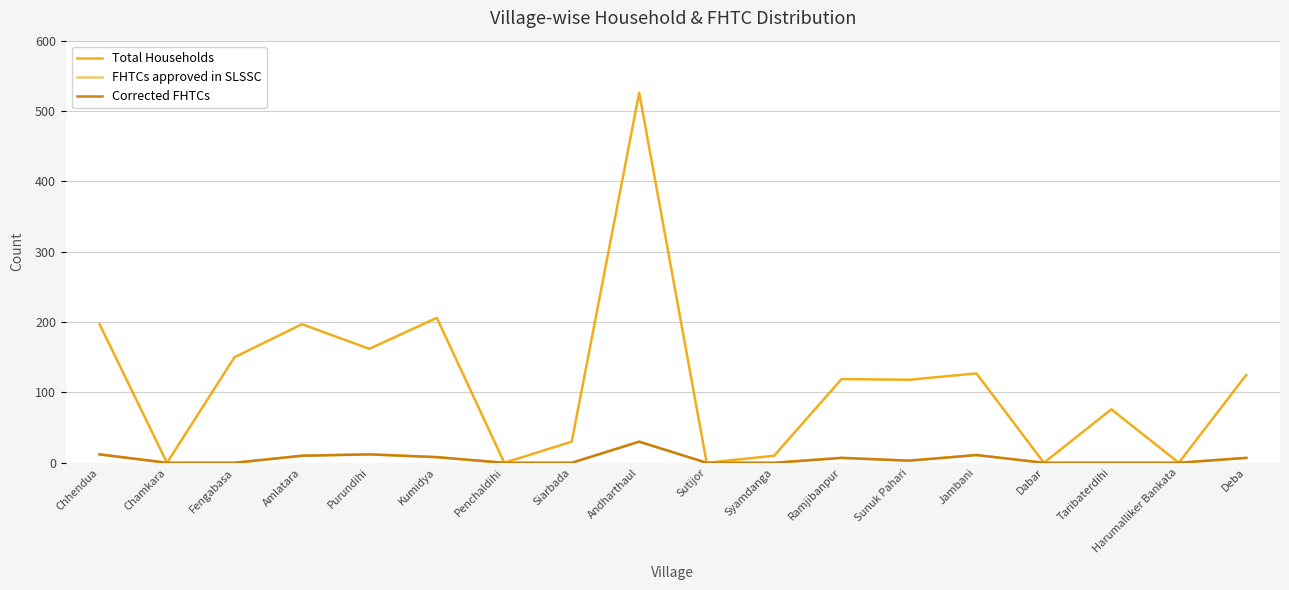

Reading left to right, extract all data points from this chart.

Total Households: Chhendua=197	Chamkara=0	Fengabasa=150	Amlatara=197	Purundihi=162	Kumidya=206	Penchaldihi=0	Siarbada=30	Andharthaul=526	Sutijor=0	Syamdanga=10	Ramjibanpur=119	Sunuk Pahari=118	Jambani=127	Dabar=0	Taribaterdihi=76	Harumalliker Bankata=0	Deba=125
FHTCs approved in SLSSC: Chhendua=12	Chamkara=0	Fengabasa=0	Amlatara=10	Purundihi=12	Kumidya=8	Penchaldihi=0	Siarbada=0	Andharthaul=30	Sutijor=0	Syamdanga=0	Ramjibanpur=7	Sunuk Pahari=3	Jambani=11	Dabar=0	Taribaterdihi=0	Harumalliker Bankata=0	Deba=7
Corrected FHTCs: Chhendua=12	Chamkara=0	Fengabasa=0	Amlatara=10	Purundihi=12	Kumidya=8	Penchaldihi=0	Siarbada=0	Andharthaul=30	Sutijor=0	Syamdanga=0	Ramjibanpur=7	Sunuk Pahari=3	Jambani=11	Dabar=0	Taribaterdihi=0	Harumalliker Bankata=0	Deba=7